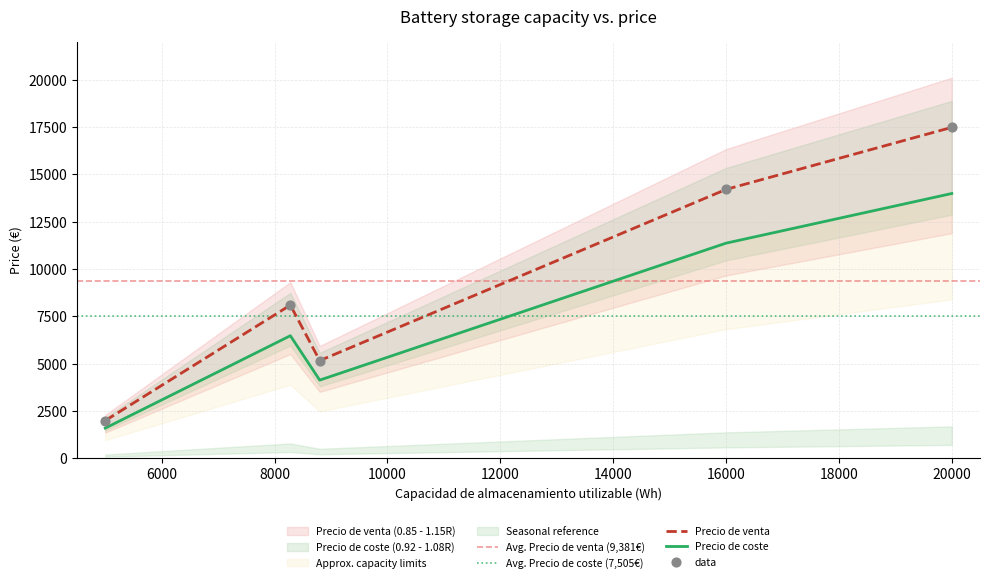

At which label does Precio de venta reach its peak?

20000